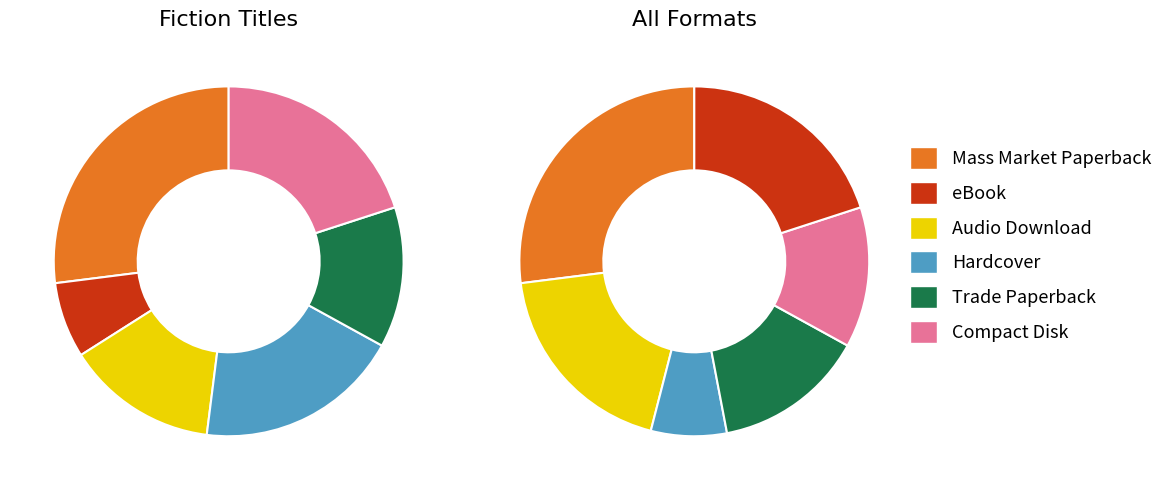

To the nearest percent, what is the difference between the largest and smallest slice percentages?

20%